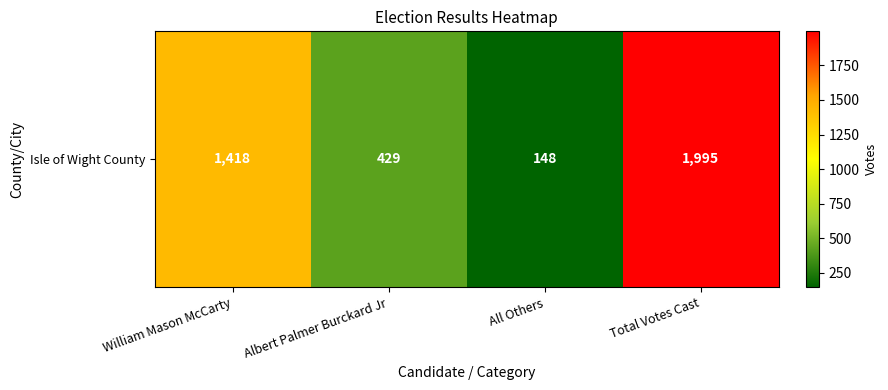

Where does the data first go above 1418?

Total Votes Cast